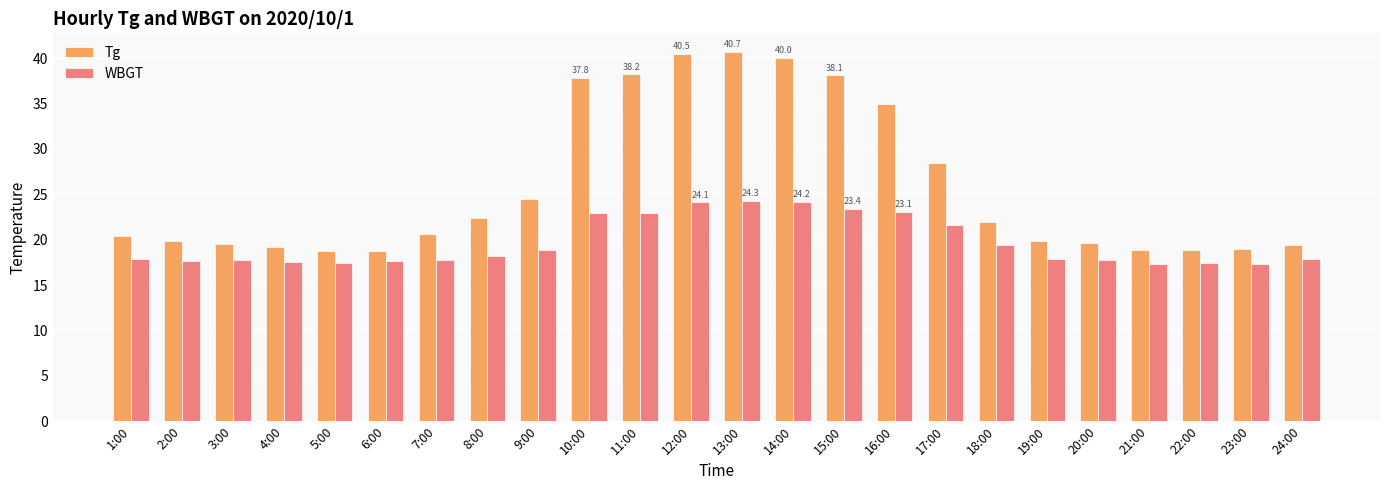

What is the average value of the Tg series?

25.8